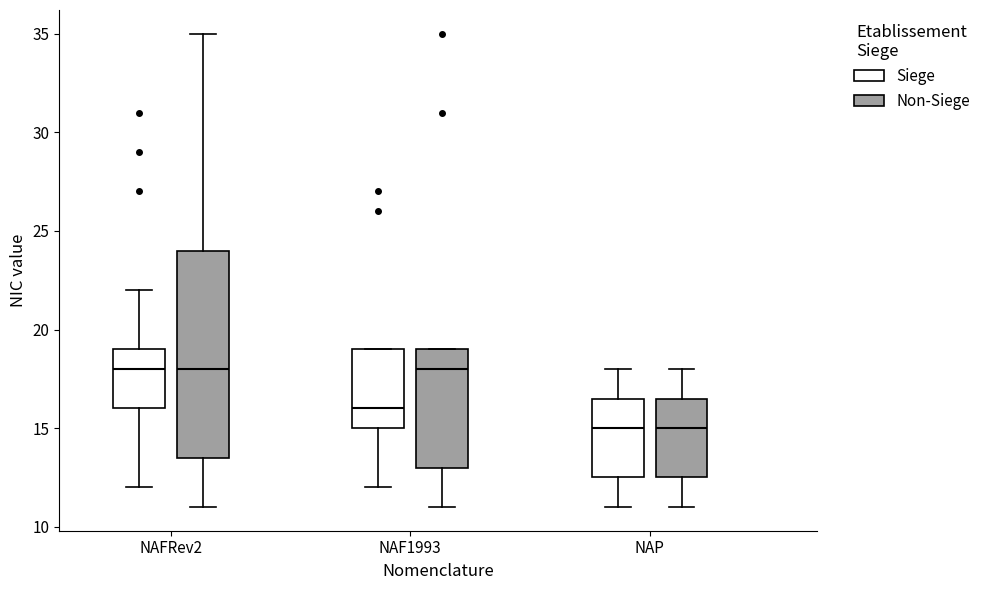

Reading left to right, transcribe this box plot: for each box, give where its median line is, the range the box spans, and where its two whiskers end, as read against the y-axis. The values are not printed on the chart, so give them approximately, as read against the axis.

NAFRev2 (Siege): median 18.0, box 16.0 to 19.0, whiskers 12.0 to 22.0
NAFRev2 (Non-Siege): median 18.0, box 13.5 to 24.0, whiskers 11.0 to 35.0
NAF1993 (Siege): median 16.0, box 15.0 to 19.0, whiskers 12.0 to 19.0
NAF1993 (Non-Siege): median 18.0, box 13.0 to 19.0, whiskers 11.0 to 19.0
NAP (Siege): median 15.0, box 12.5 to 16.5, whiskers 11.0 to 18.0
NAP (Non-Siege): median 15.0, box 12.5 to 16.5, whiskers 11.0 to 18.0